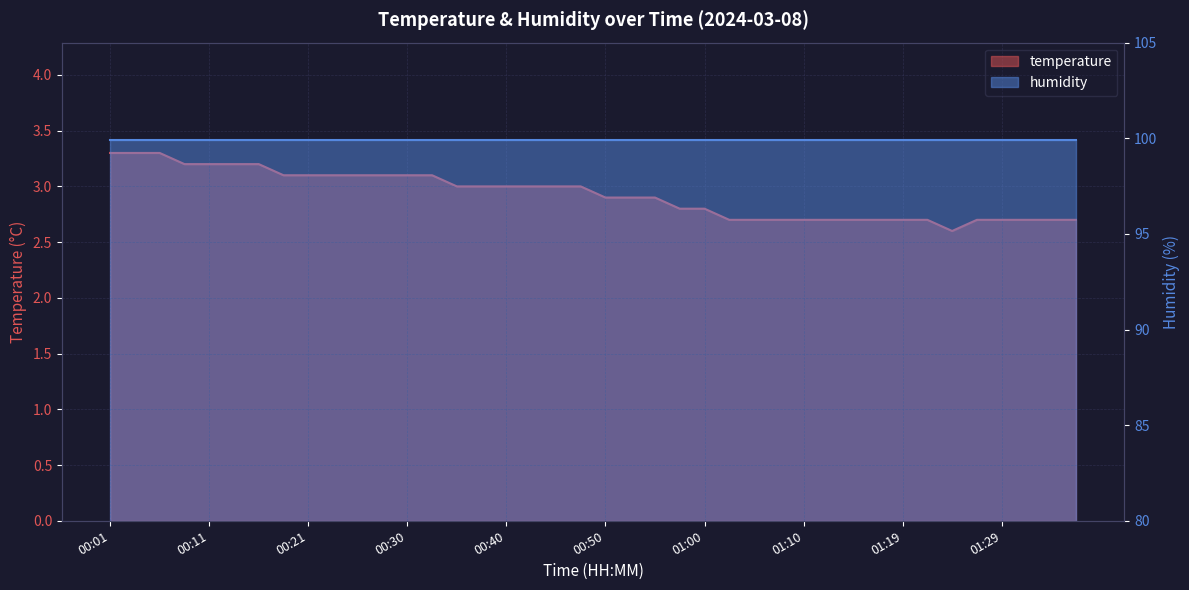

What is the label of the 23rd point from the left?

00:55